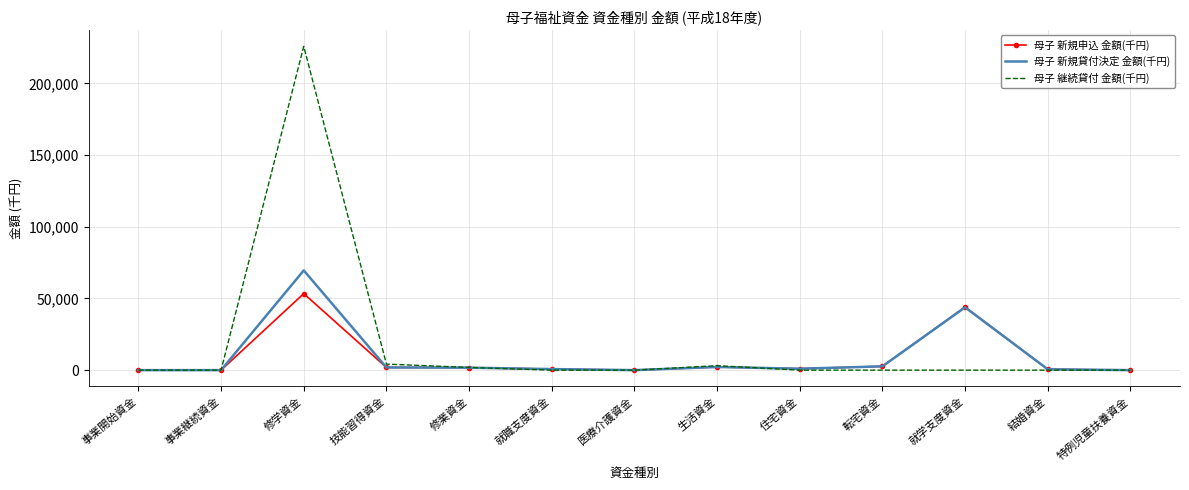

At which label does 母子 新規貸付決定 金額(千円) first exceed 1000?

修学資金